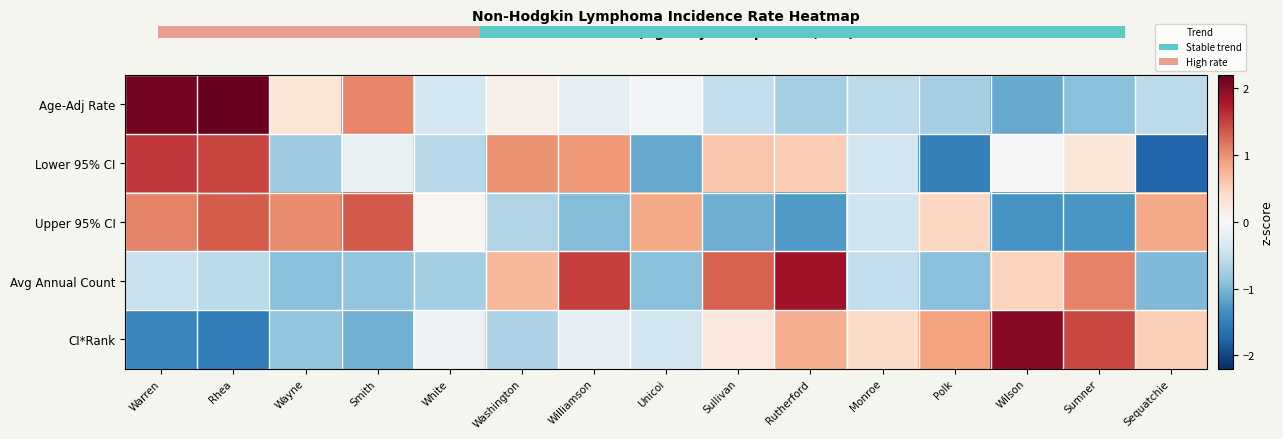

Count the number of categories in the chart.

15